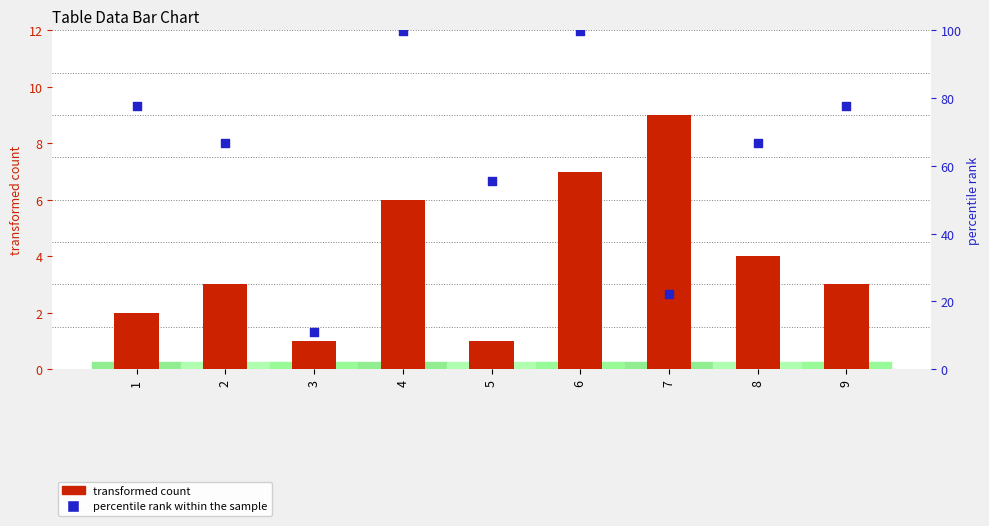

What is the total value across all series at 8?

70.7